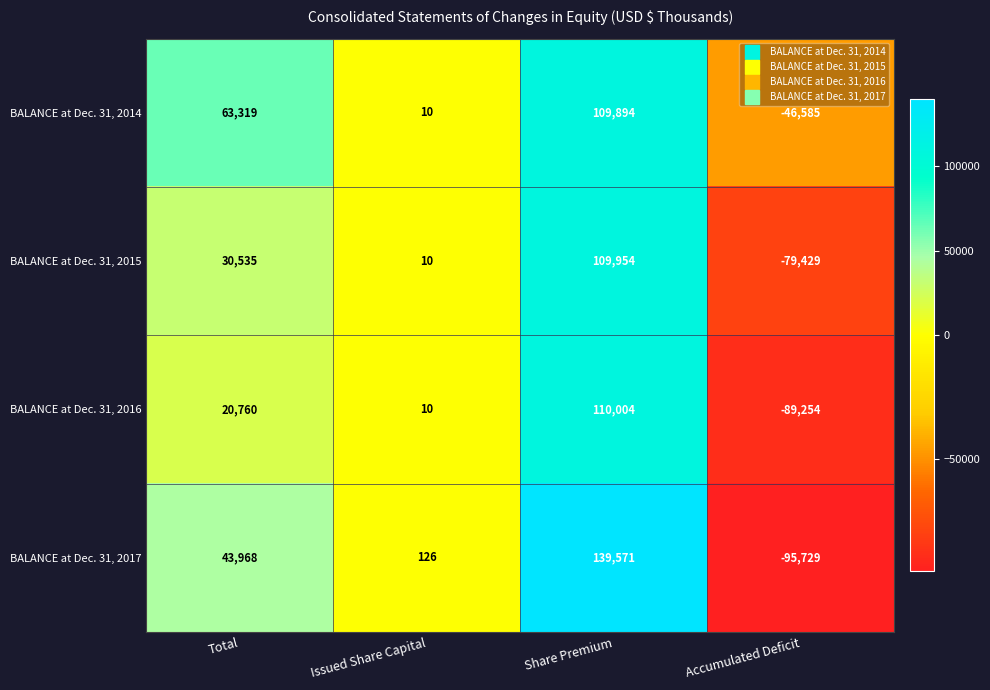

The value of BALANCE at Dec. 31, 2017 at Share Premium is 139571. True or false?

True